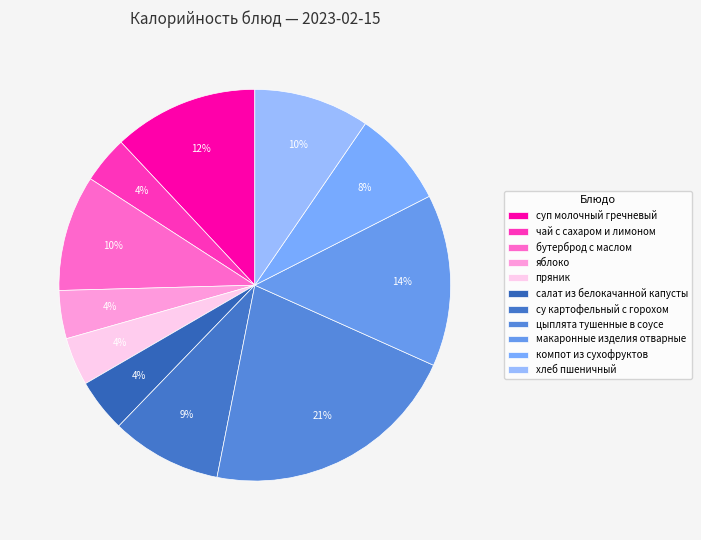

How many segments does this pie chart have?

11